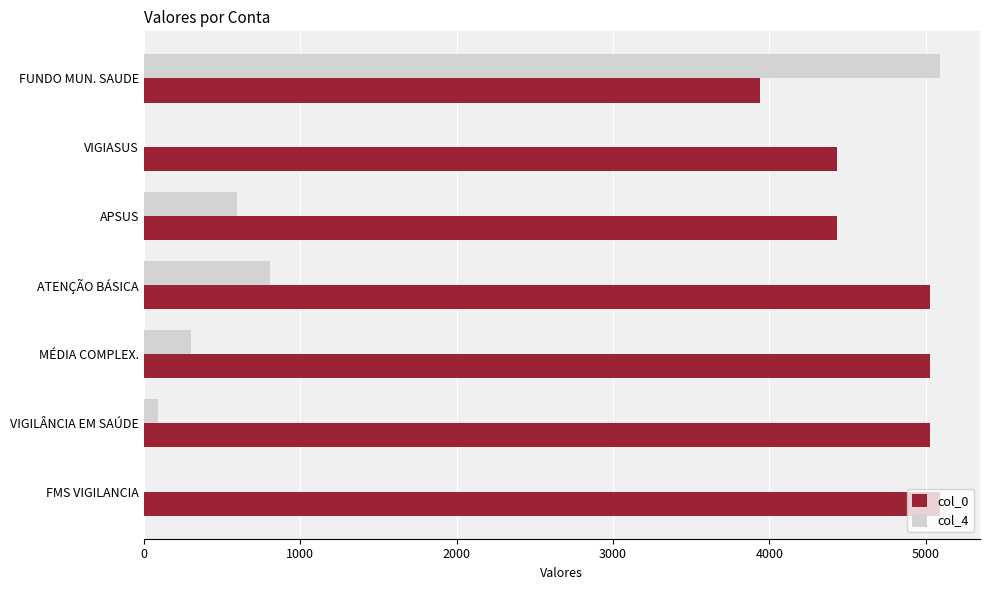

What is the sum of all col_0 values?

32978.0